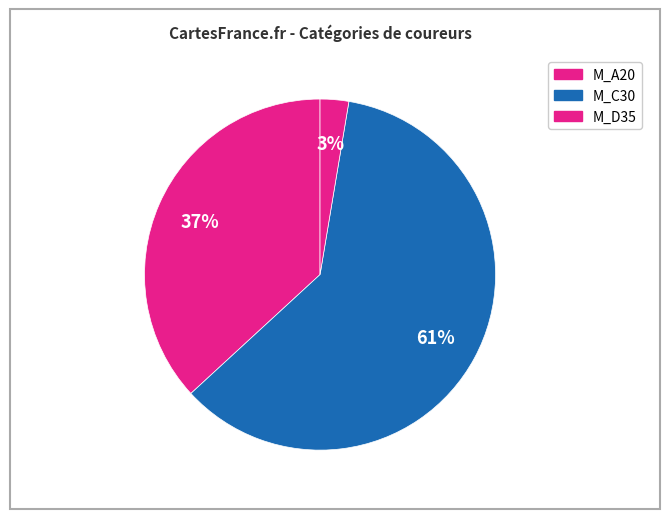

Is there any slice that represents more than half of the pie?

Yes